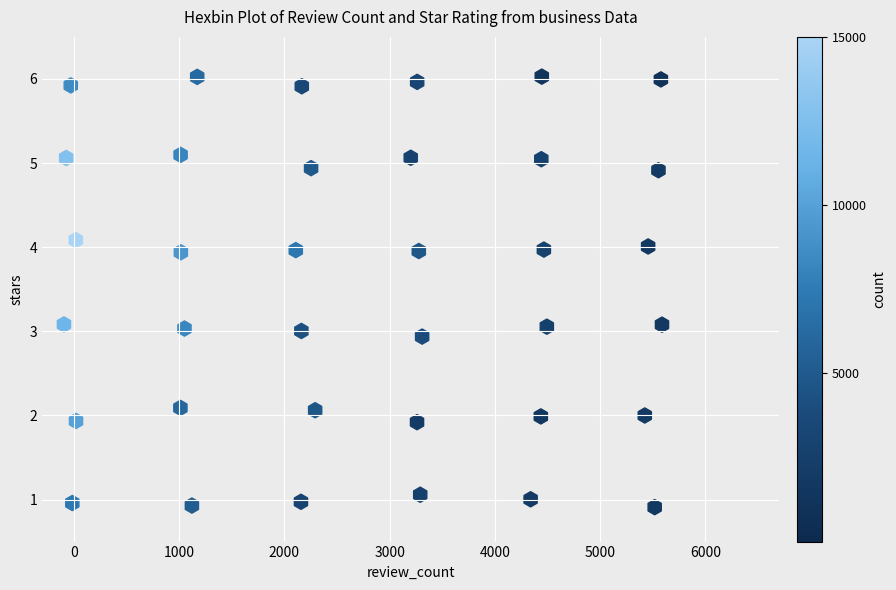

What is the range of X values (max minus min)?

5681.0